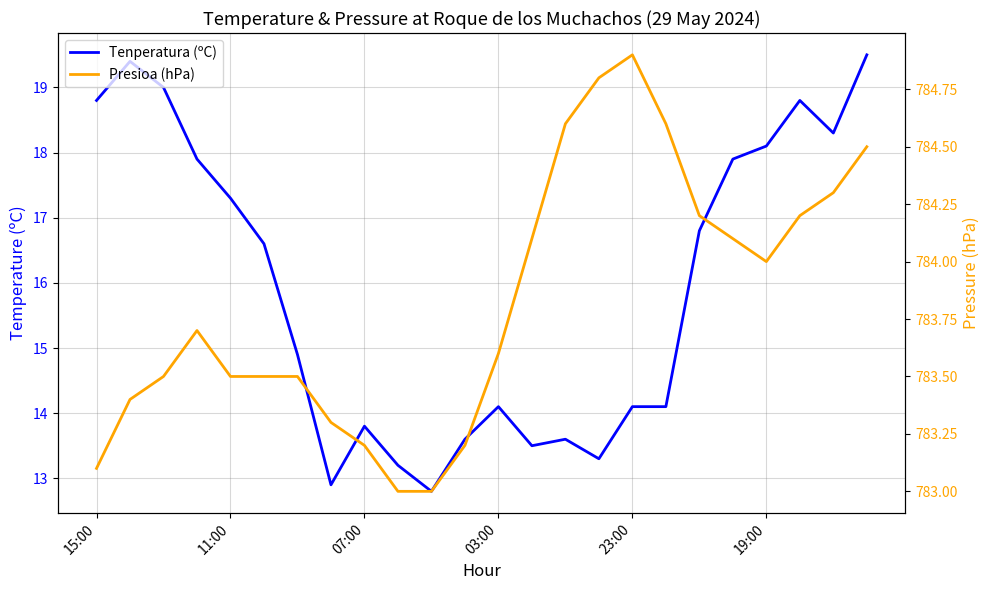

What are all the series names shown in the legend?

Tenperatura (ºC), Presioa (hPa)